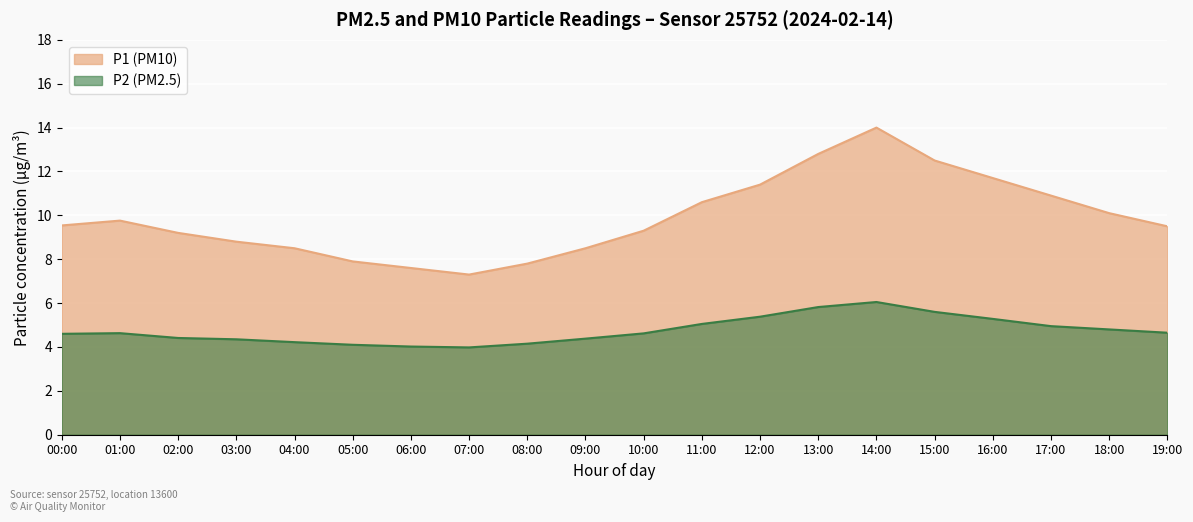

Reading left to right, list all the values displayed in this chart.

P1: 9.5	9.8	9.2	8.8	8.5	7.9	7.6	7.3	7.8	8.5	9.3	10.6	11.4	12.8	14.0	12.5	11.7	10.9	10.1	9.5
P2: 4.6	4.6	4.4	4.3	4.2	4.1	4.0	4.0	4.2	4.4	4.6	5.0	5.4	5.8	6.0	5.6	5.3	5.0	4.8	4.7